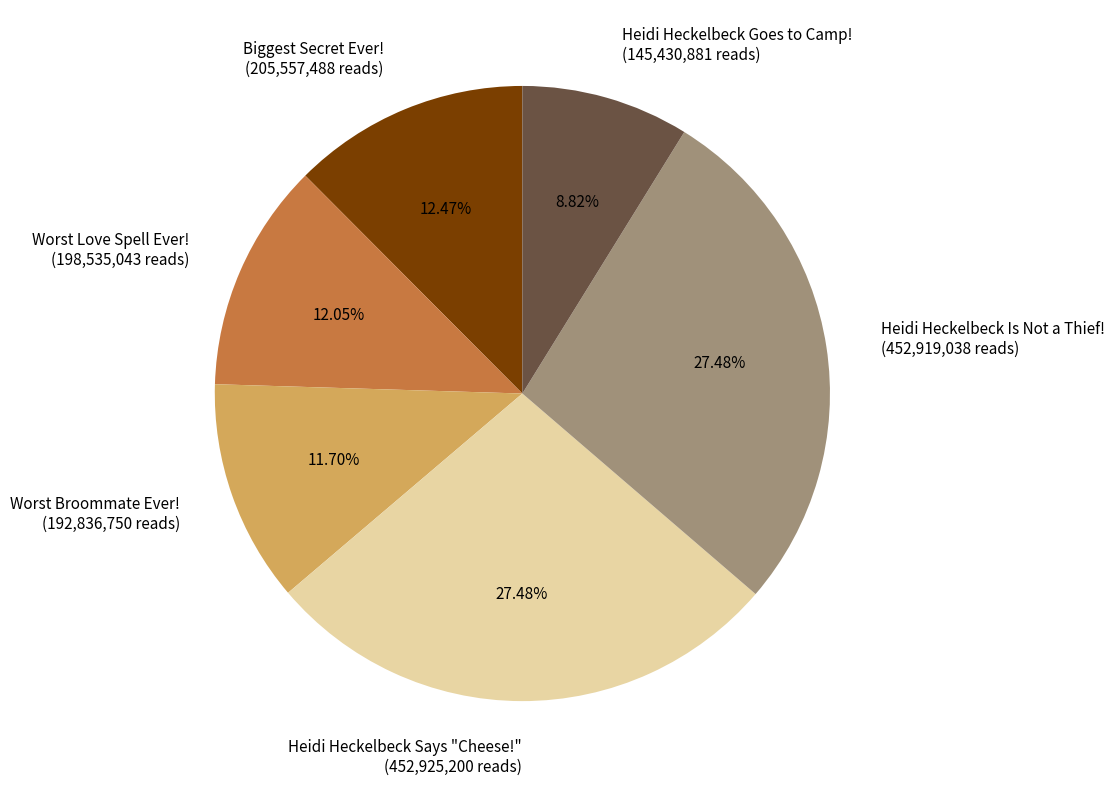

Does Heidi Heckelbeck Says "Cheese!" account for over 50% of the chart?

No